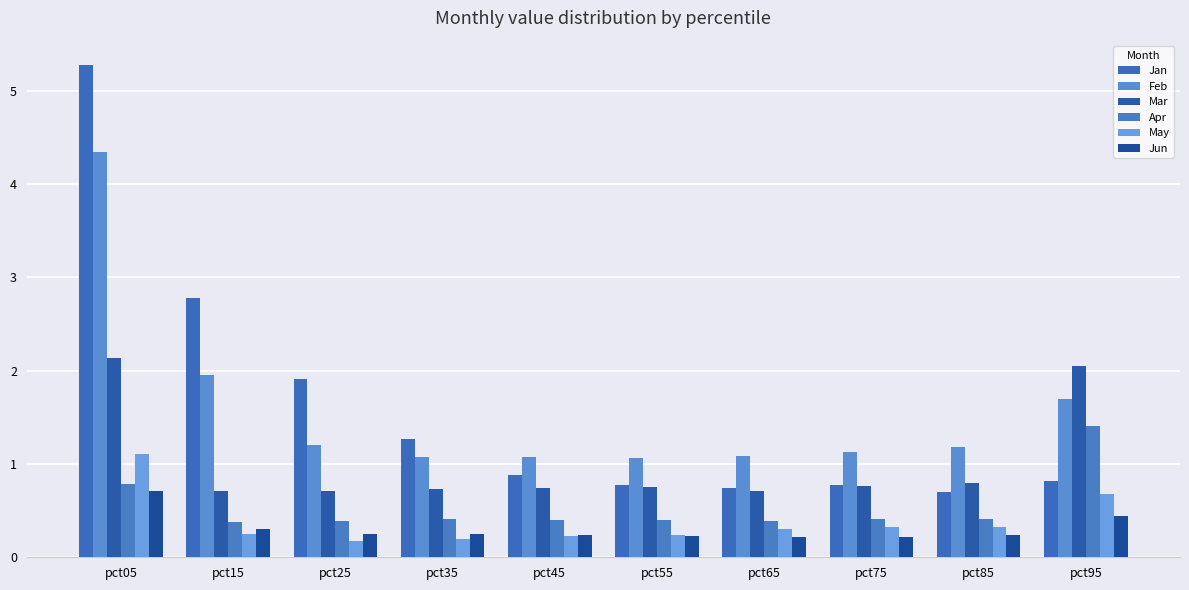

What is the difference between the maximum and second lowest values in the Jan series?

4.5